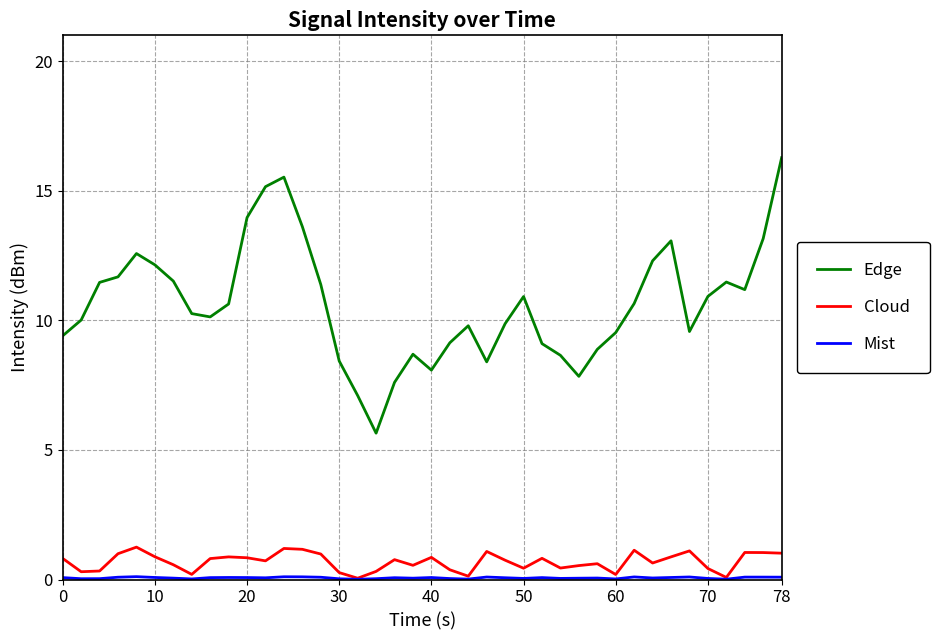

Which series has the widest spread of values?

Edge